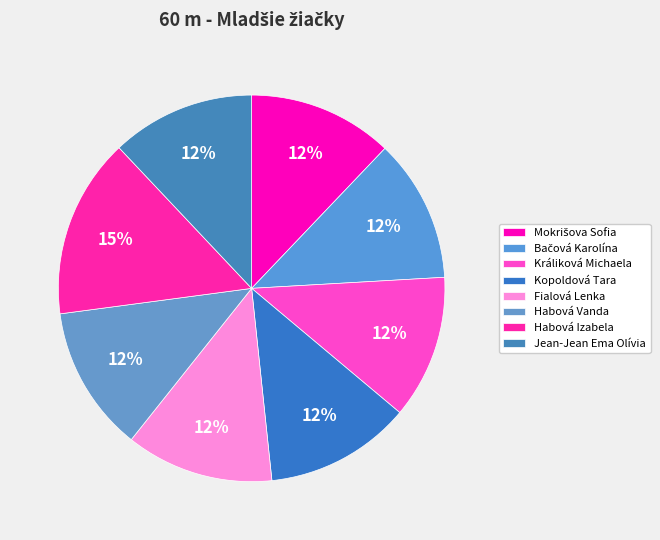

Count the number of slices in the pie.

8